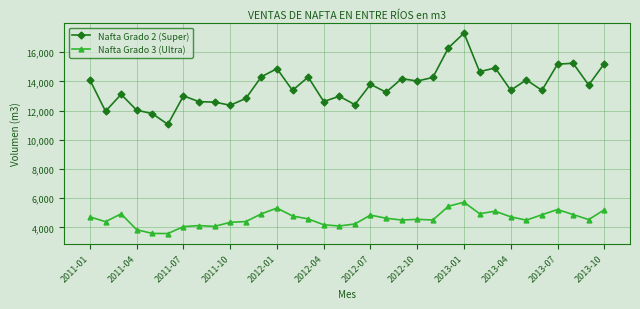

Rank the series by their average value, from lowest to highest.

Nafta Grado 3 (Ultra), Nafta Grado 2 (Super)